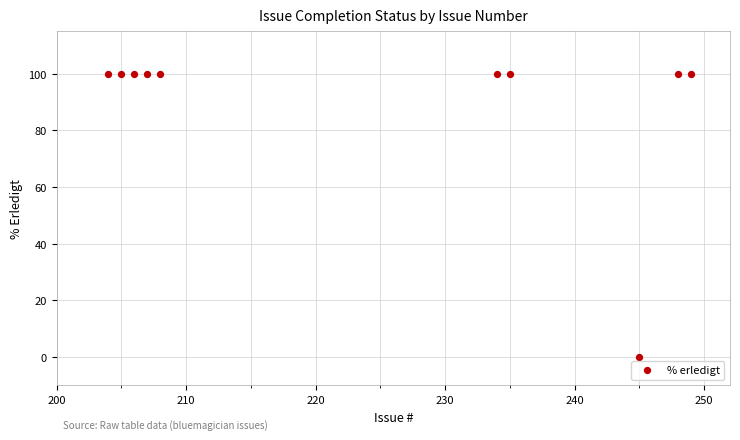

What is the average X value?

224